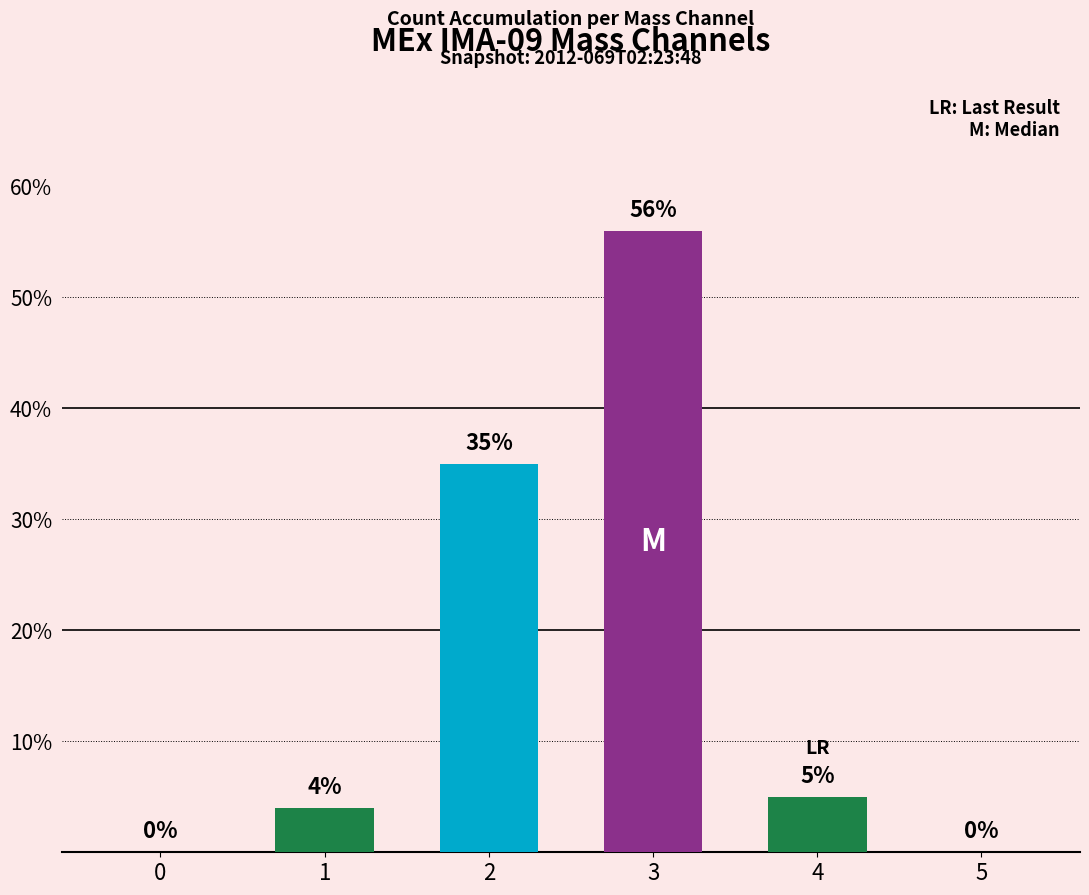

The chart shows a value of 17 at 3. True or false?

False